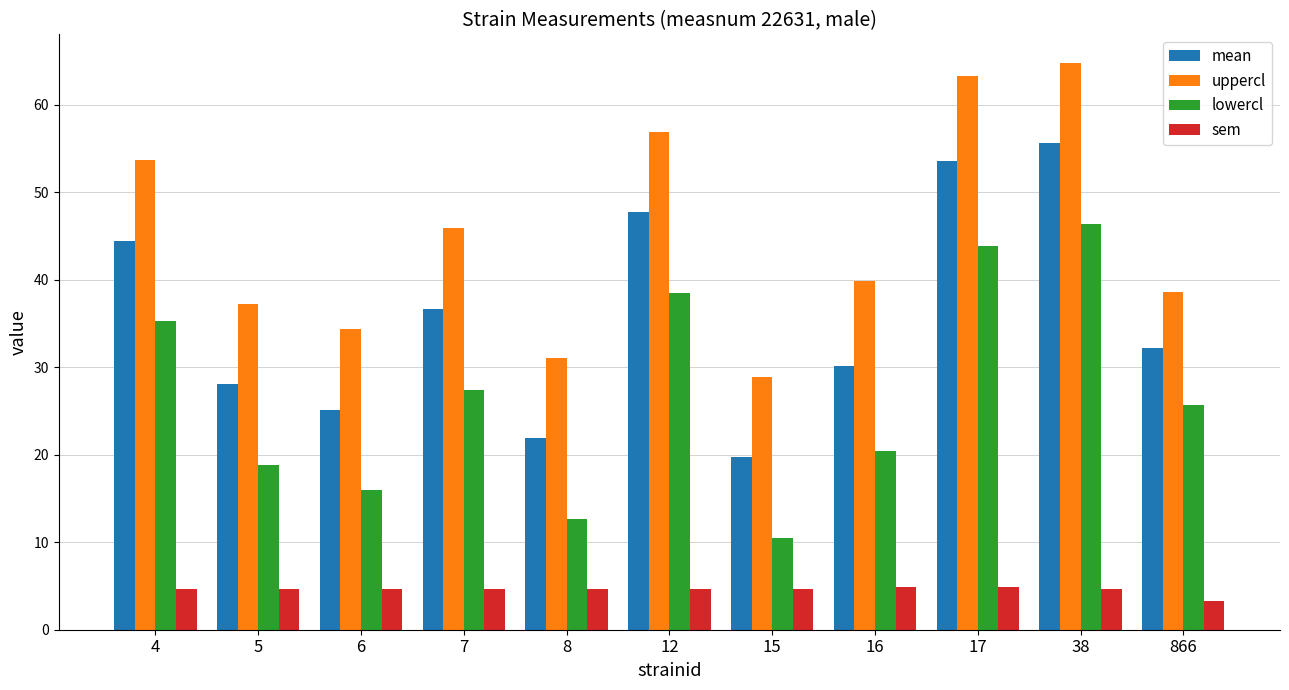

Count the number of categories in the chart.

11